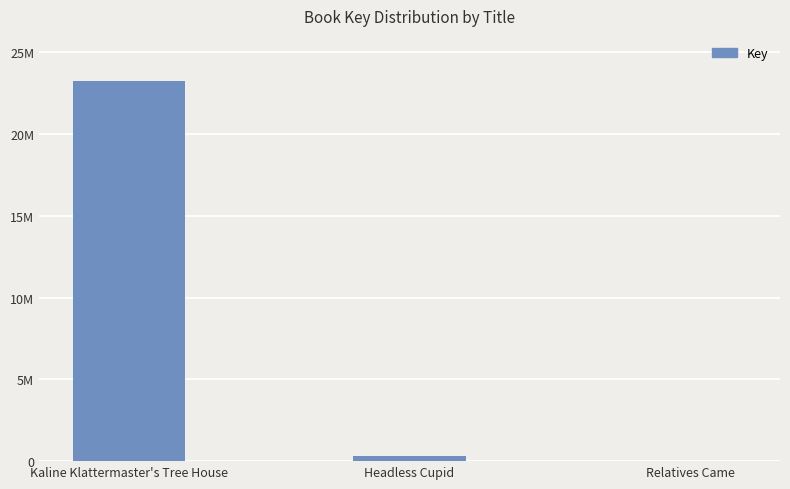

What is the value of the 1st bar from the left?

23269448